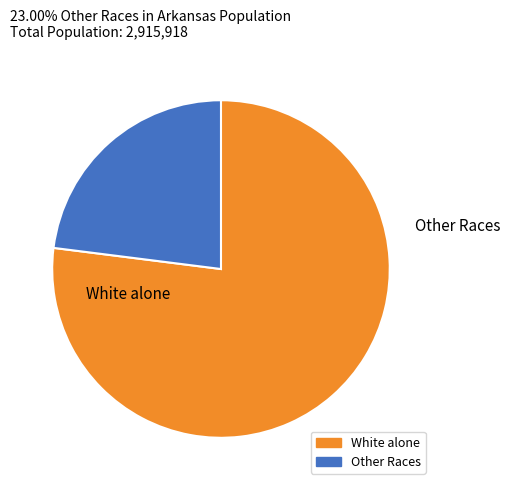

Is there any slice that represents more than half of the pie?

Yes